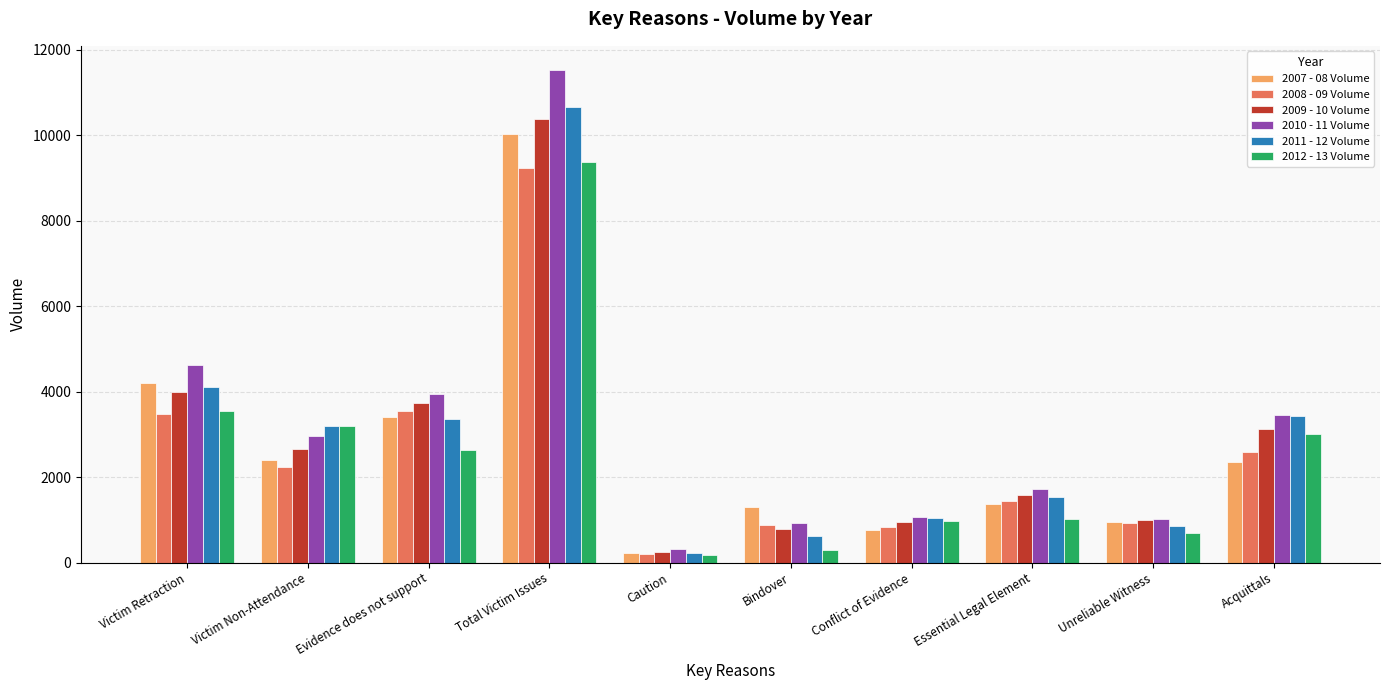

Which category has the highest value across all series?

Total Victim Issues